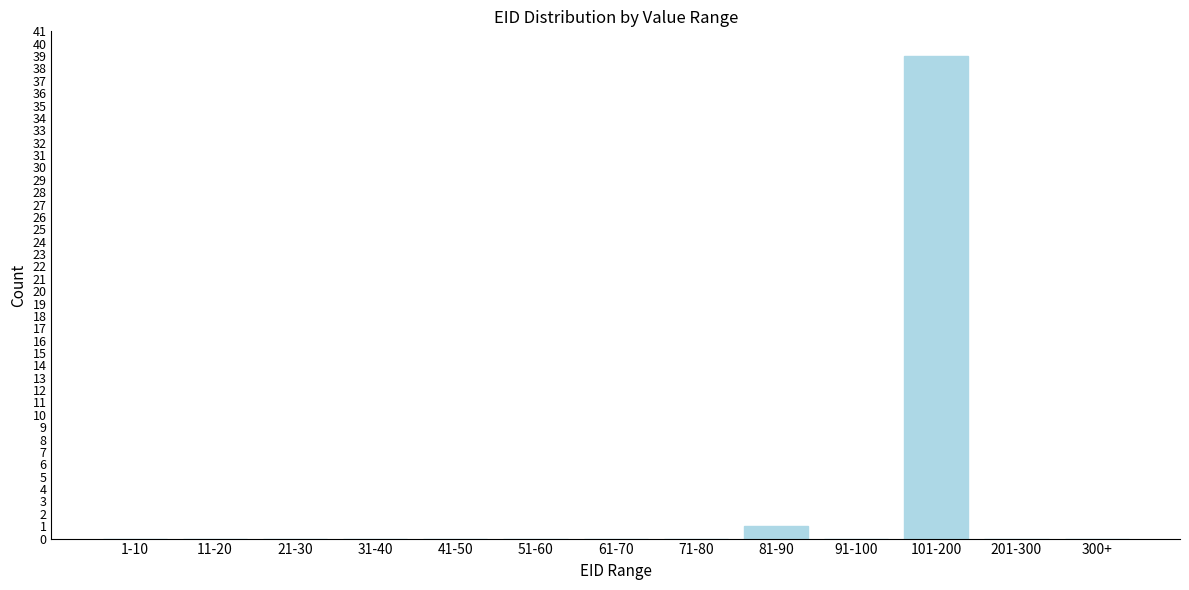

Reading right to left, list all the values displayed in this chart.

300+=0	201-300=0	101-200=39	91-100=0	81-90=1	71-80=0	61-70=0	51-60=0	41-50=0	31-40=0	21-30=0	11-20=0	1-10=0